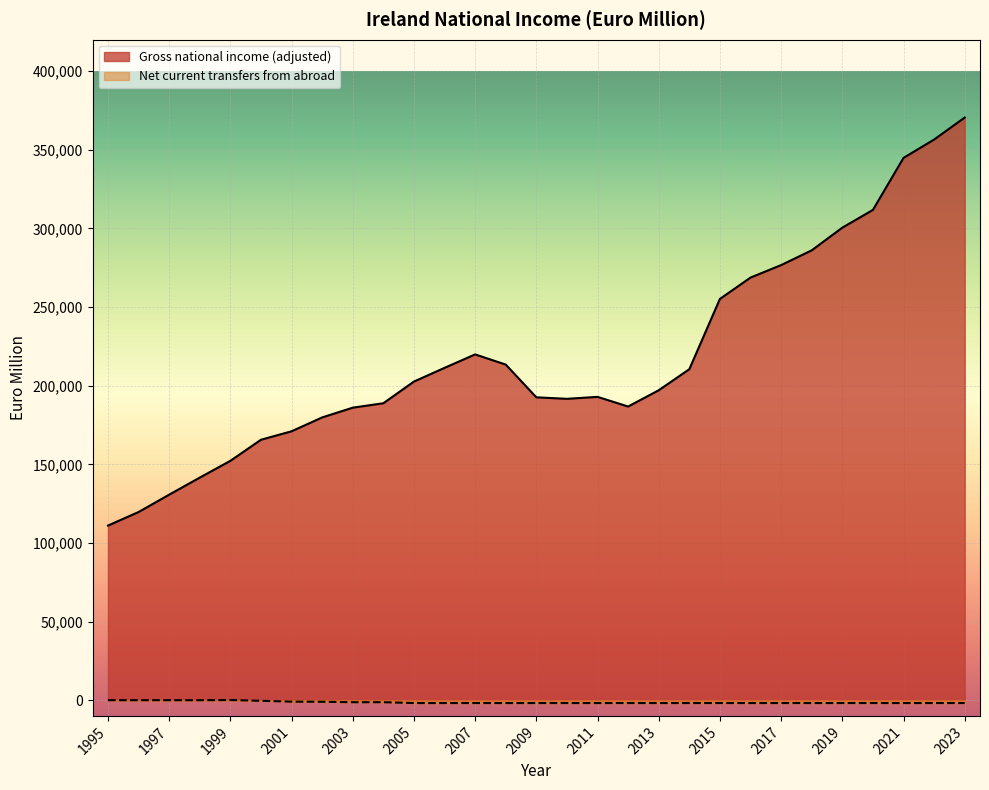

Rank the categories by Net current transfers from abroad value from lowest to highest.

2005, 2006, 2007, 2008, 2009, 2010, 2011, 2012, 2013, 2014, 2015, 2016, 2017, 2018, 2019, 2020, 2021, 2022, 2023, 2003, 2004, 2002, 2001, 2000, 1998, 1997, 1995, 1996, 1999